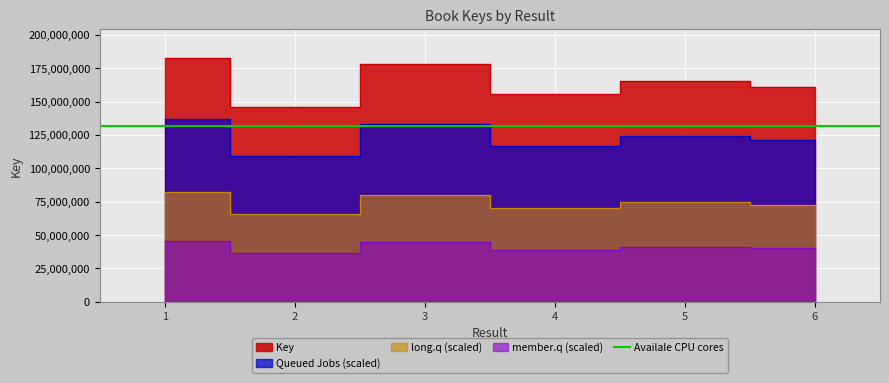

List the labels in order of value, largest first.

1, 3, 5, 6, 4, 2